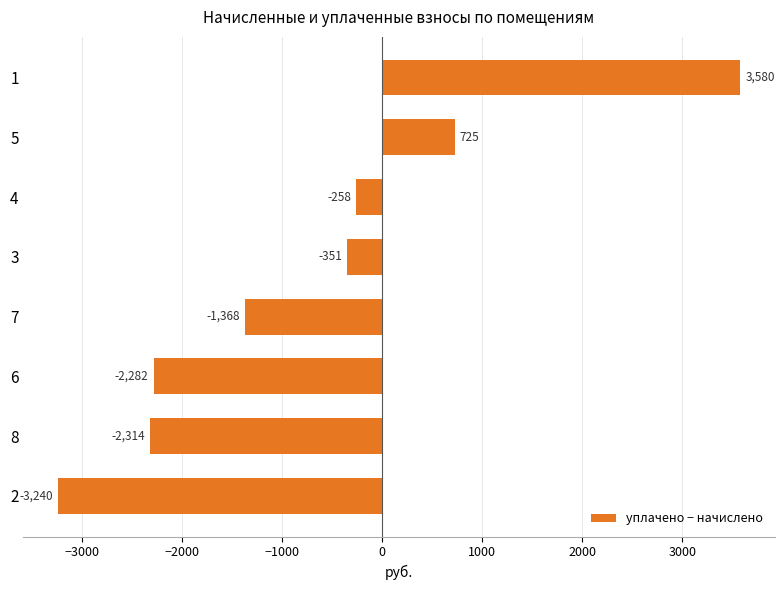

What is the minimum value shown in the chart?

-3240.0